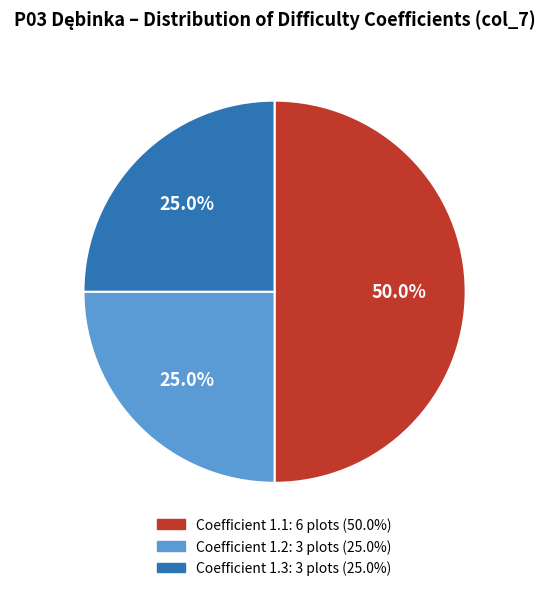

To the nearest percent, what is the difference between the largest and smallest slice percentages?

25%